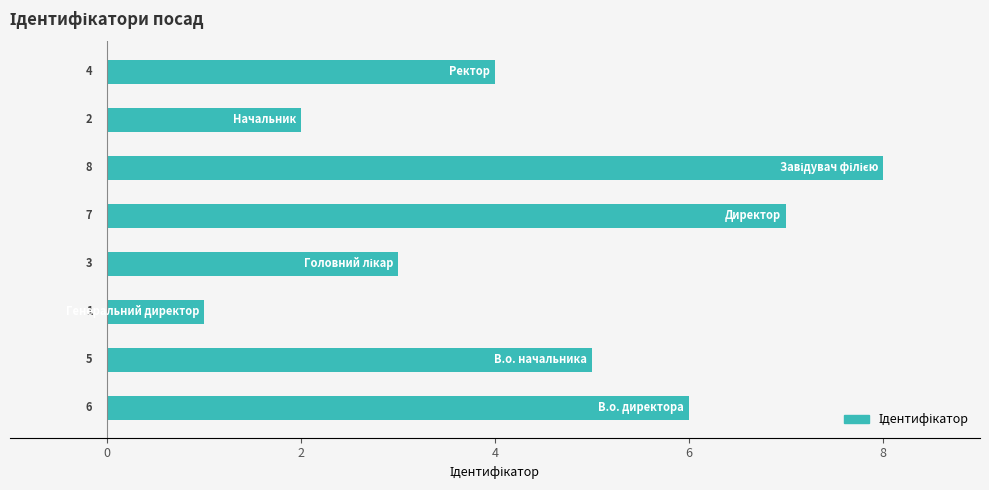

How many distinct data groups are displayed?

1